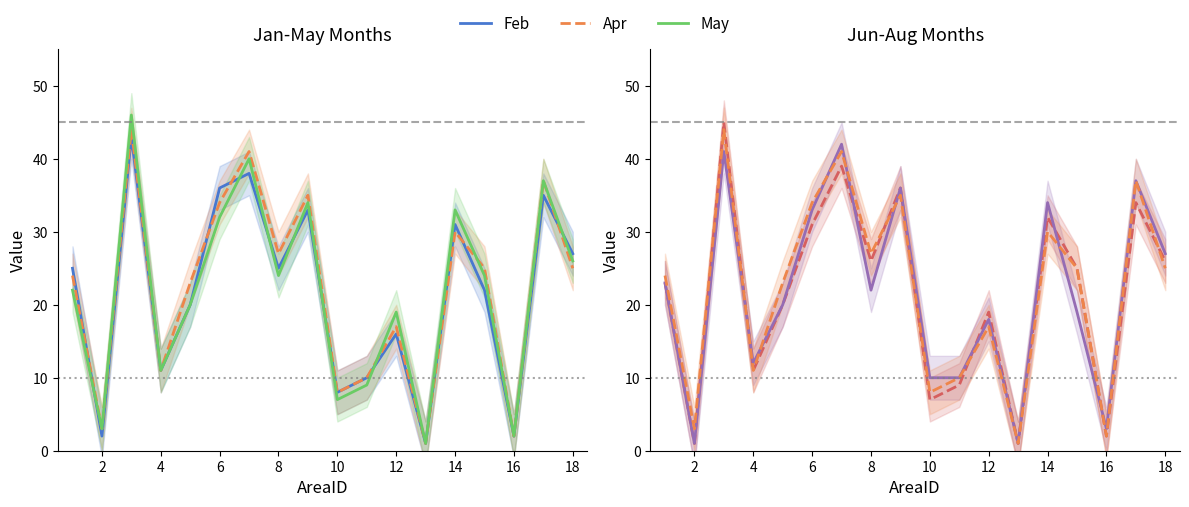

What is the minimum value shown in the chart?

1